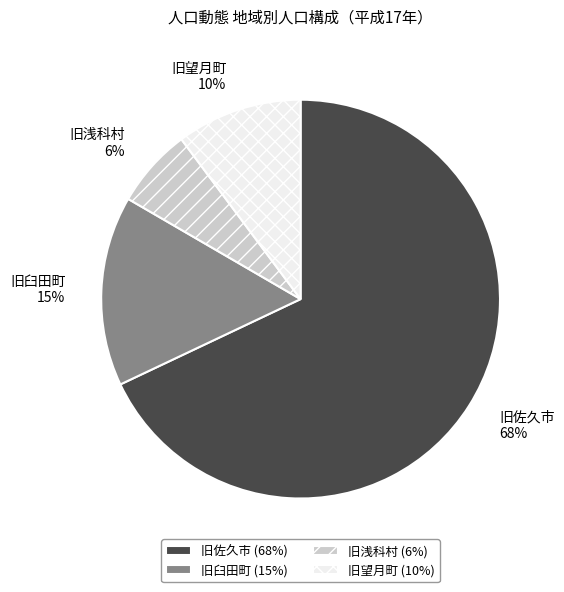

Between 旧望月町 and 旧浅科村, which is larger?

旧望月町